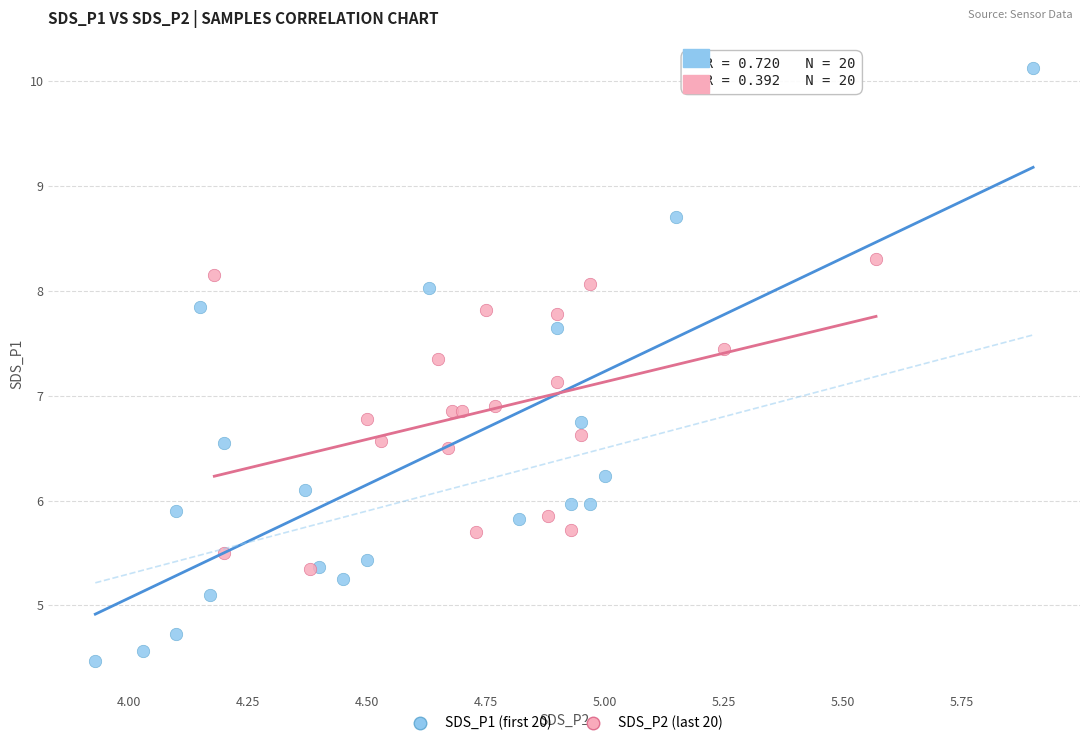

Which series has the widest spread of Y values?

SDS_P1 (first 20)